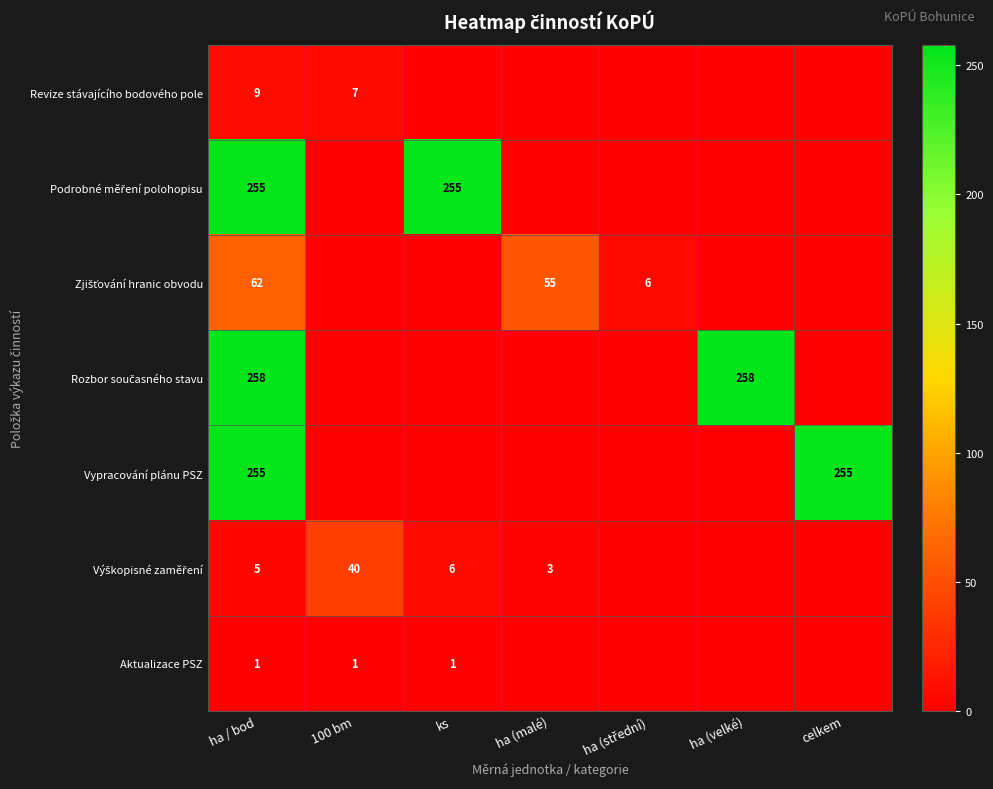

At which category is the sum across all series the highest?

ha / bod